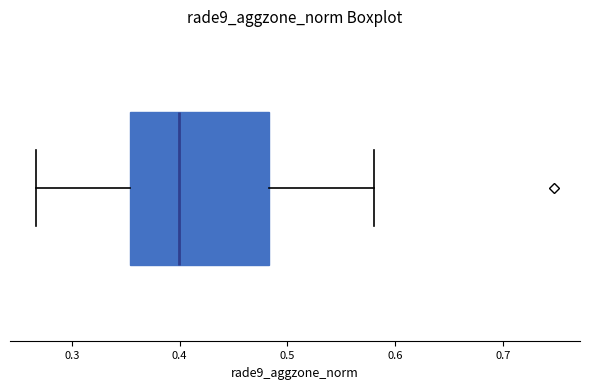

Transcribe this box plot: give where the median line is, the range the box spans, and where the two whiskers end, as read against the x-axis. The values are not printed on the chart, so give them approximately, as read against the axis.

median 0.40, box 0.35 to 0.48, whiskers 0.27 to 0.58